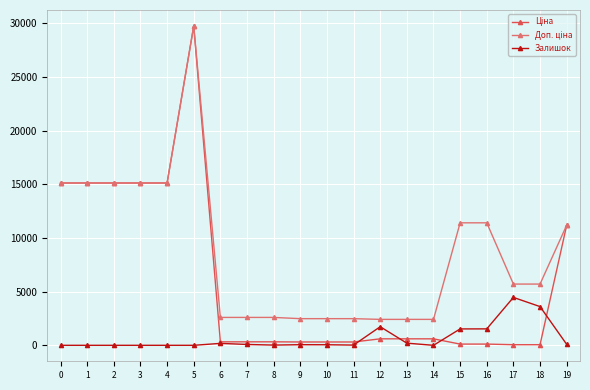

At which category is the sum across all series the highest?

5